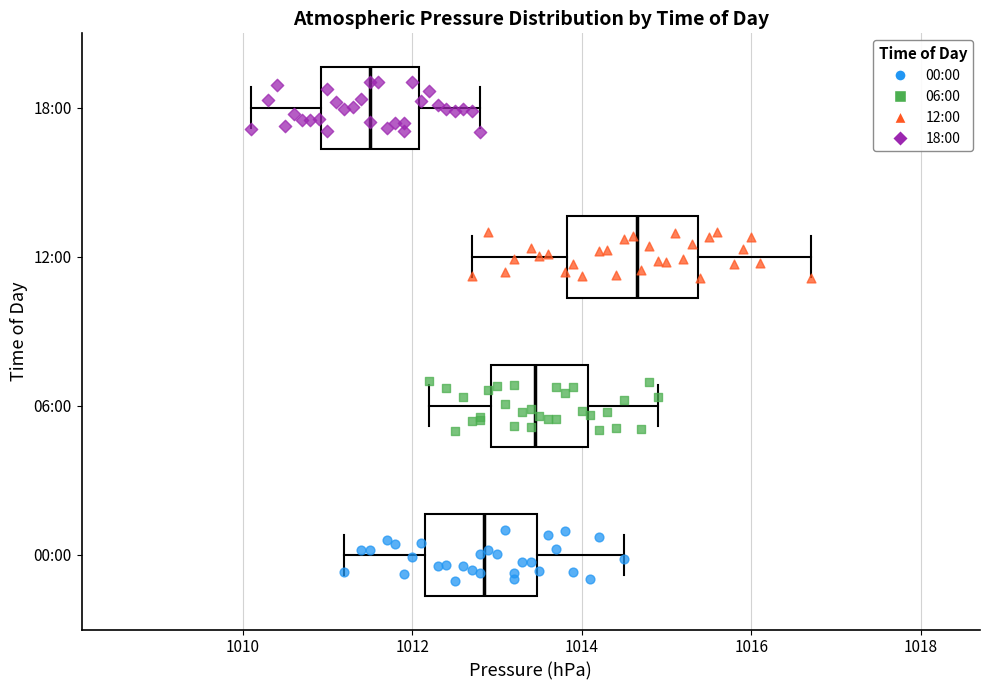

Which box is the widest, from its left edge to its right edge?

12:00